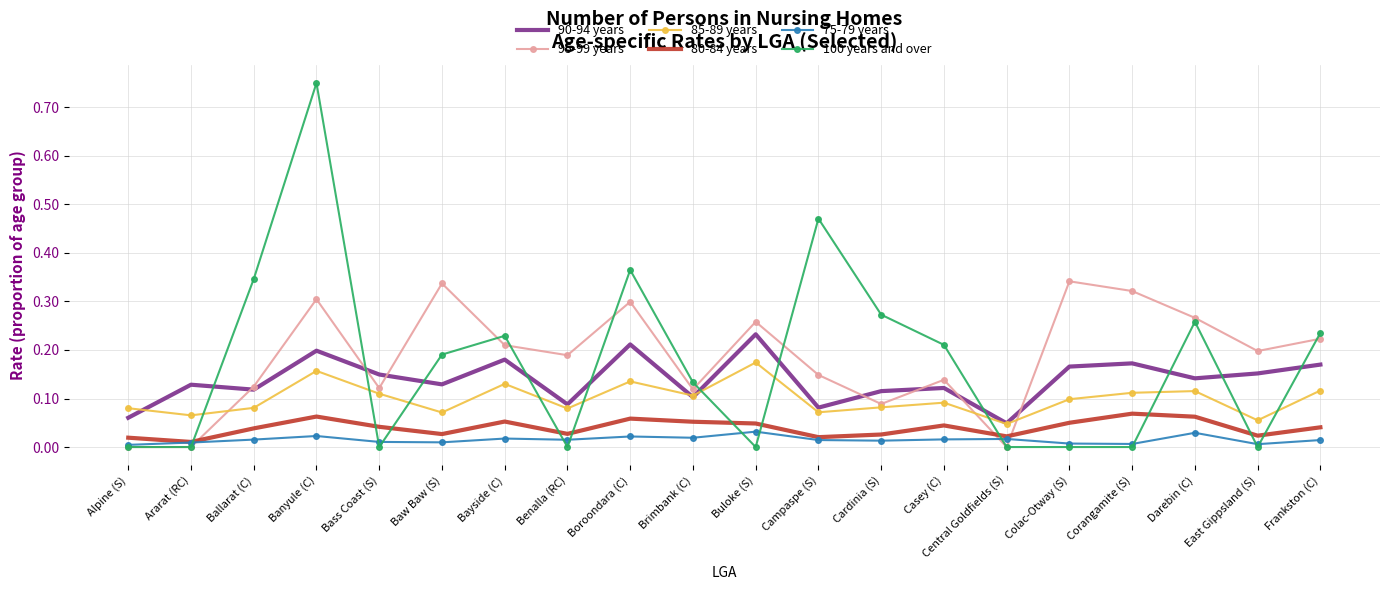

True or false: 85-89 years and 75-79 years intersect in this chart.

False